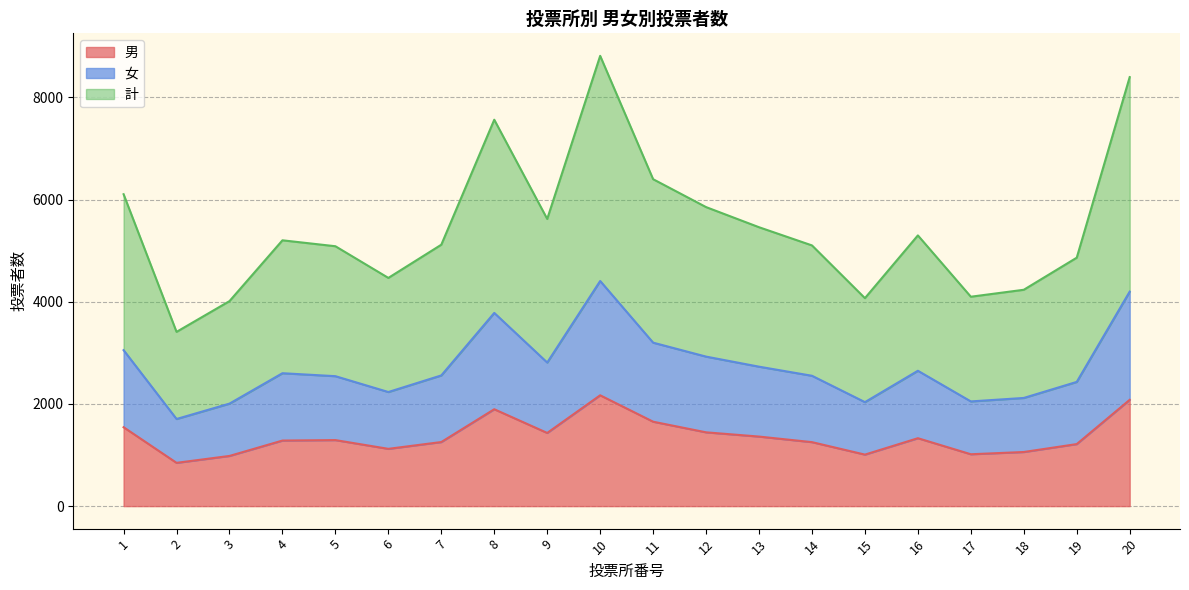

Reading right to left, transcribe all the data shown in this chart.

男: 20=2080	19=1214	18=1059	17=1015	16=1329	15=1008	14=1252	13=1361	12=1444	11=1652	10=2169	9=1432	8=1896	7=1254	6=1121	5=1292	4=1283	3=982	2=847	1=1544
女: 20=4198	19=2431	18=2117	17=2049	16=2649	15=2035	14=2551	13=2729	12=2926	11=3199	10=4406	9=2810	8=3781	7=2558	6=2233	5=2543	4=2601	3=2006	2=1705	1=3052
計: 20=8396	19=4862	18=4234	17=4098	16=5298	15=4070	14=5102	13=5458	12=5852	11=6398	10=8812	9=5620	8=7562	7=5116	6=4466	5=5086	4=5202	3=4012	2=3410	1=6104